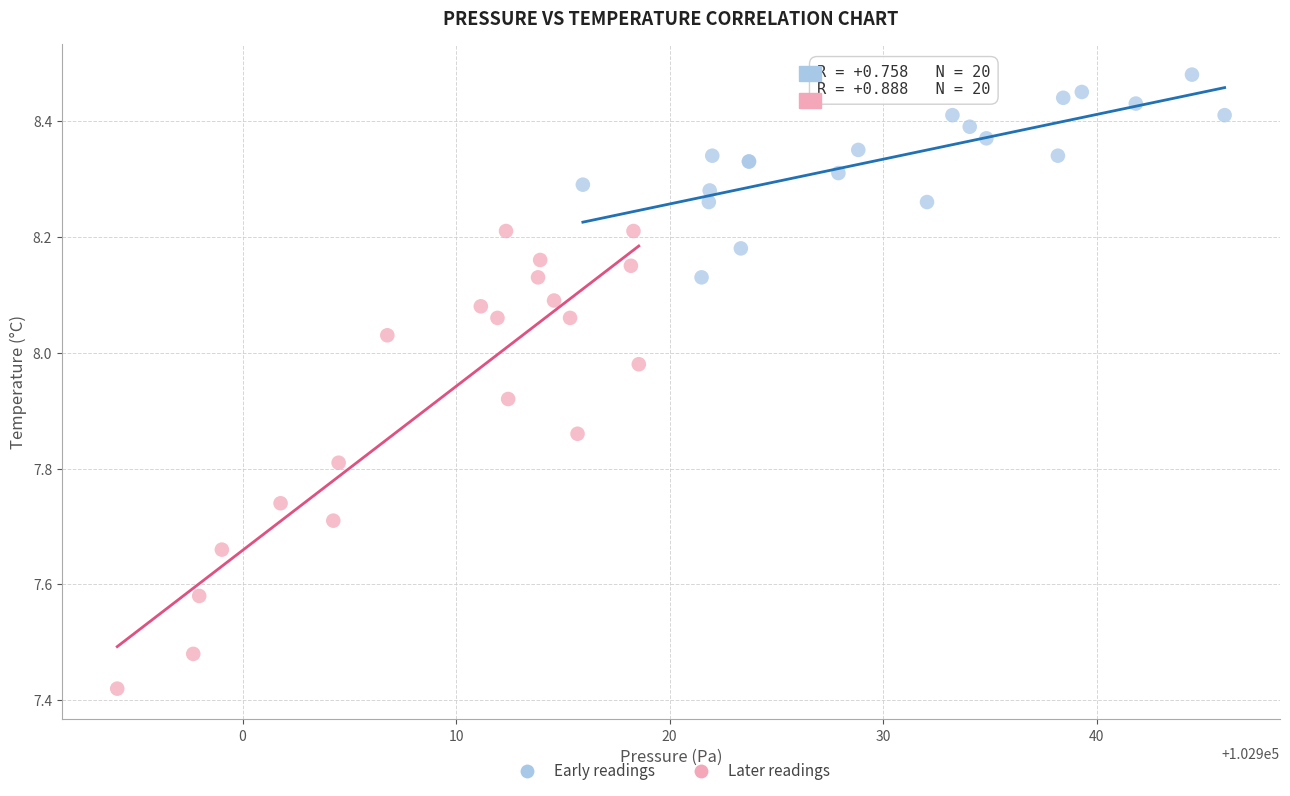

Which series reaches the maximum Y coordinate?

Early readings